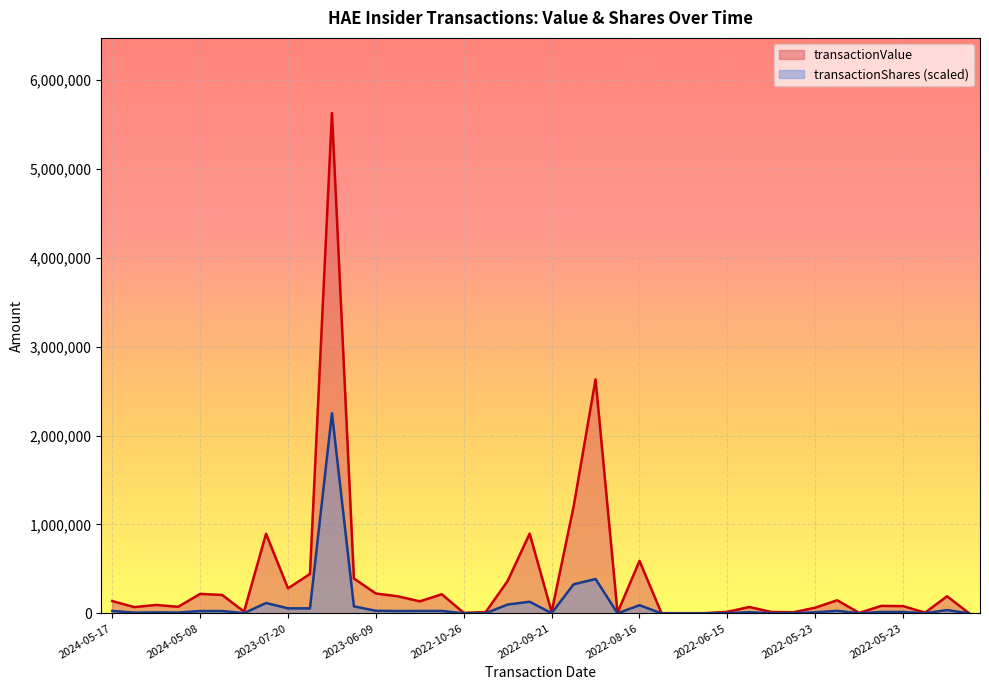

At how many categories does at least one series exceed 1532637?

2